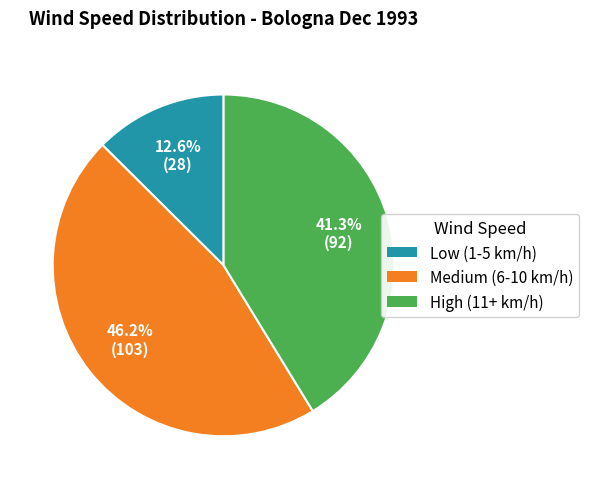

Is there a majority slice in this chart?

No